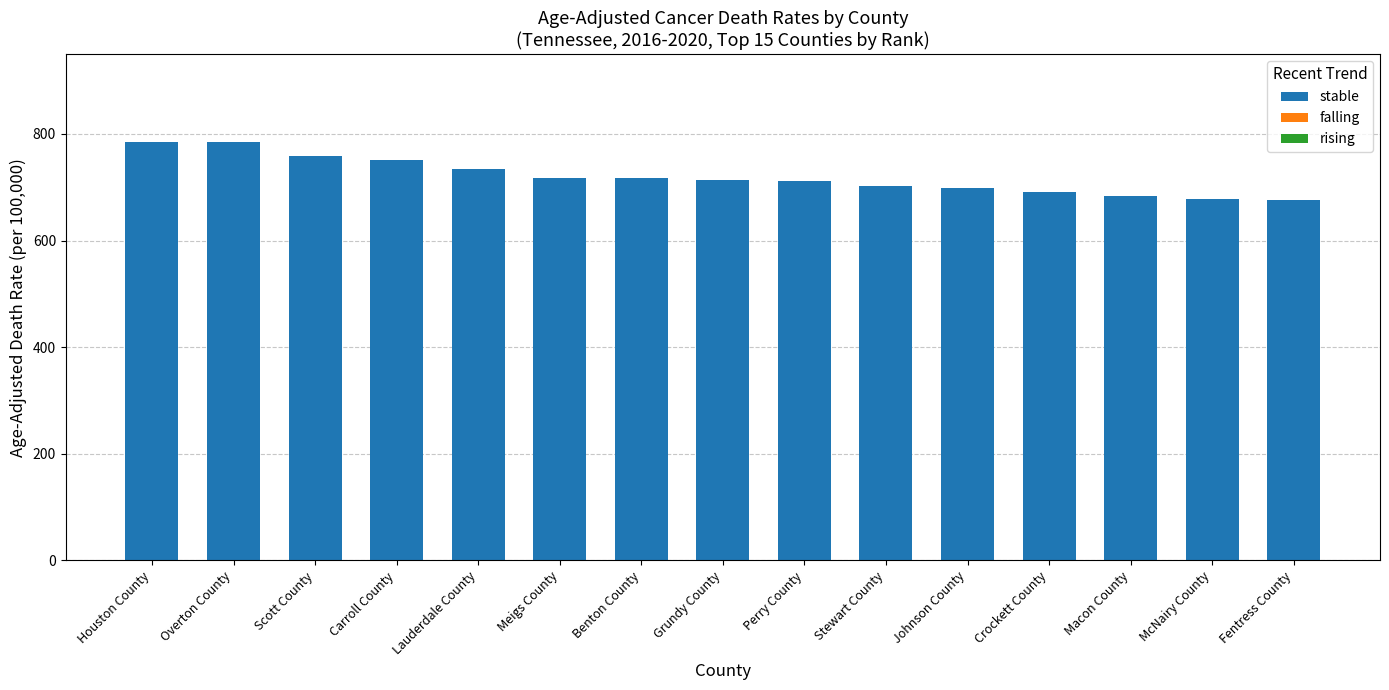

What is the ratio of the value at Johnson County to the value at Overton County?

0.9